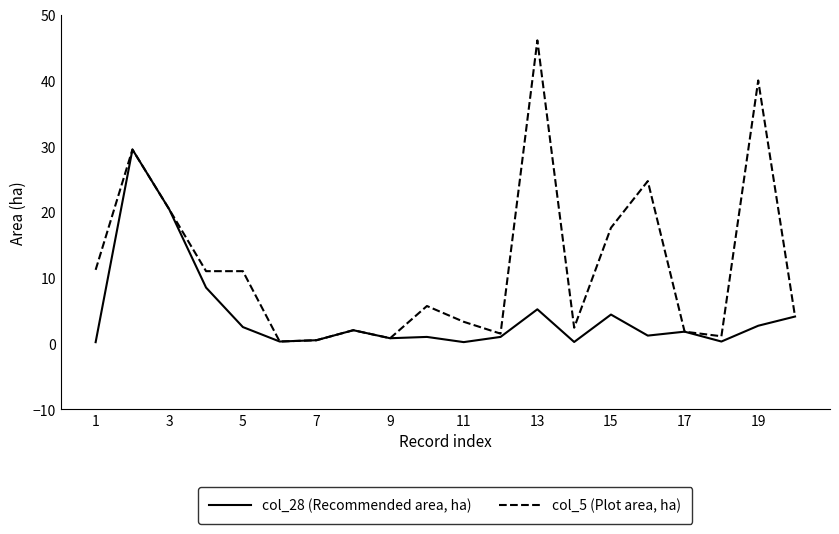

What is the sum of all col_5 (Plot area, ha) values?

235.0